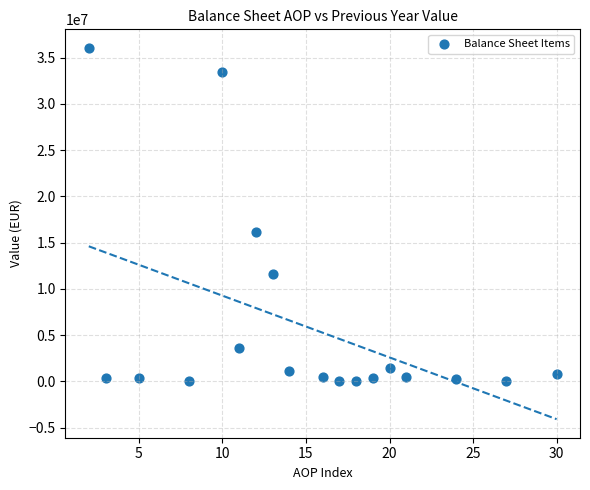

What is the range of X values (max minus min)?

28